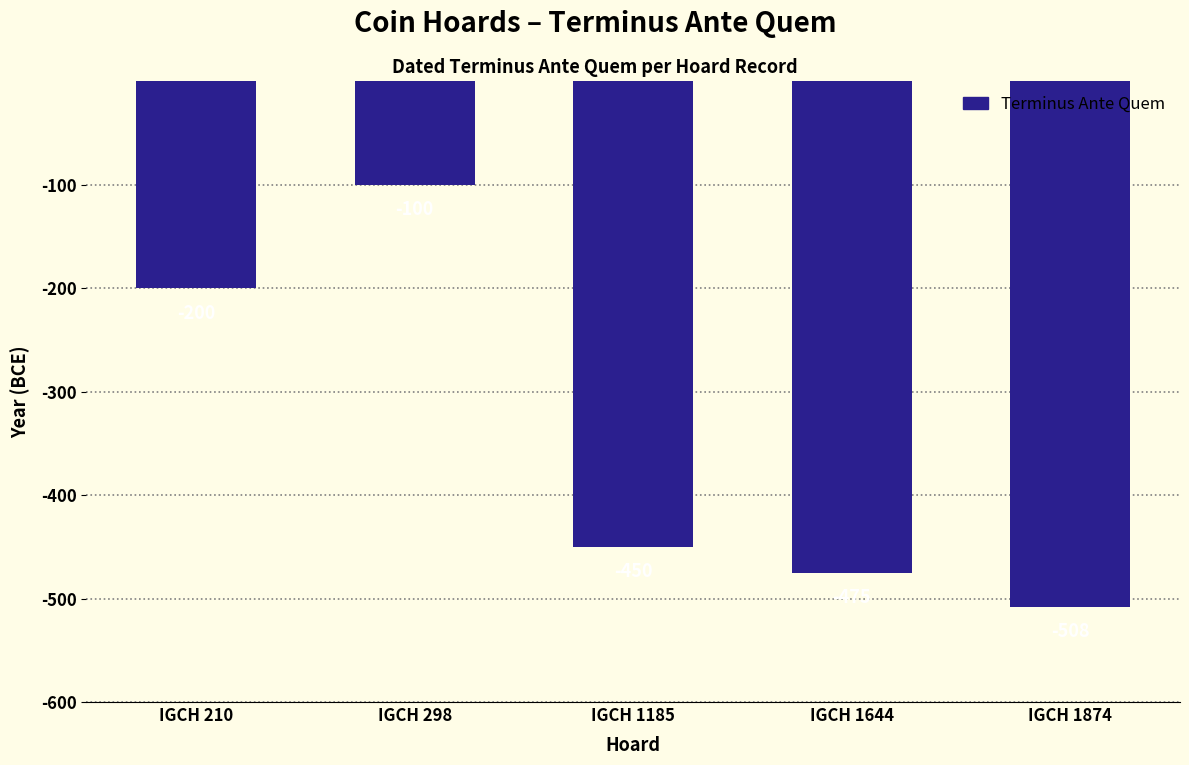

Reading left to right, transcribe all the data shown in this chart.

-200	-100	-450	-475	-508